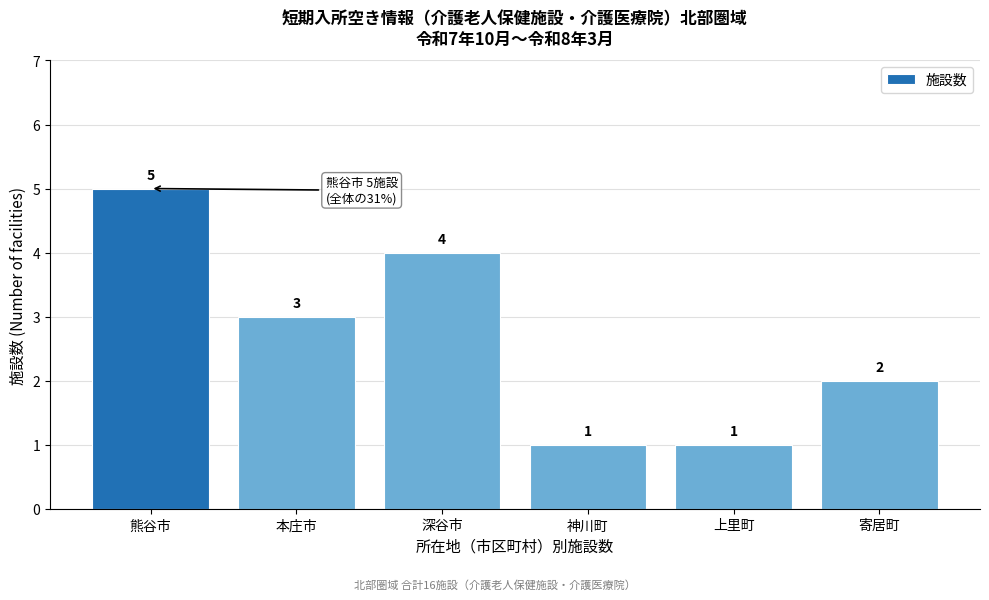

Reading left to right, transcribe all the data shown in this chart.

5	3	4	1	1	2